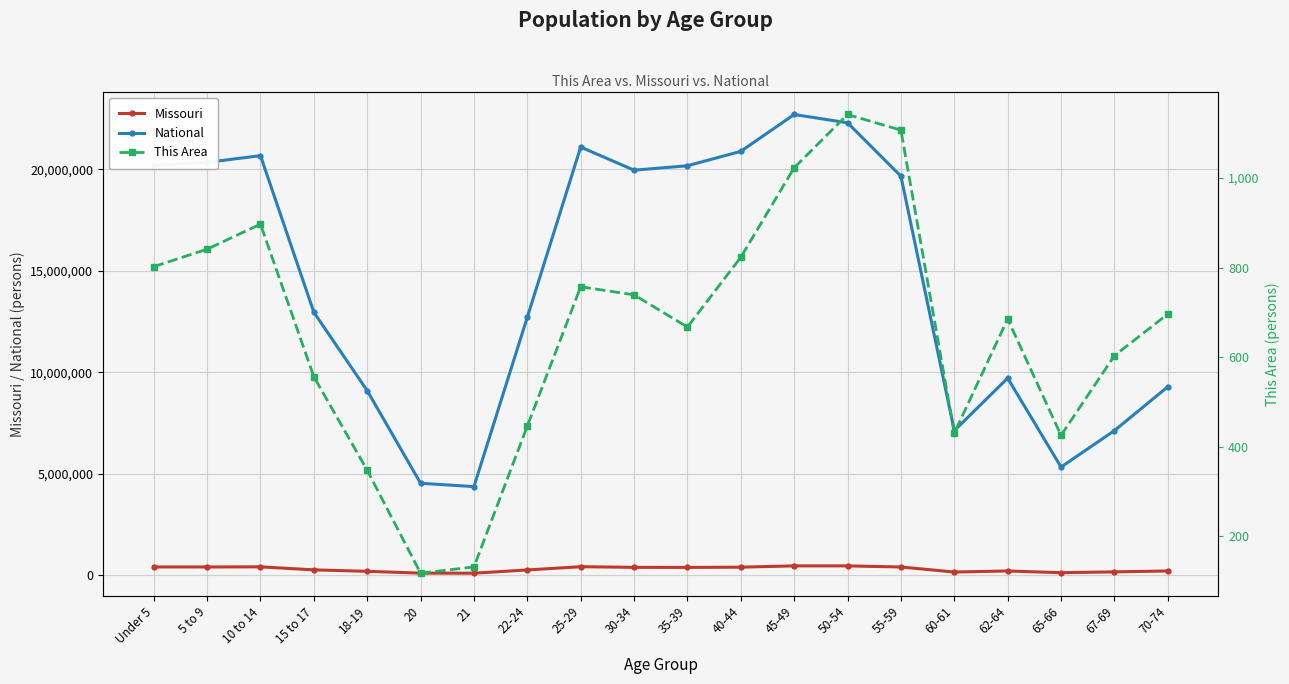

True or false: This Area and Missouri intersect in this chart.

False